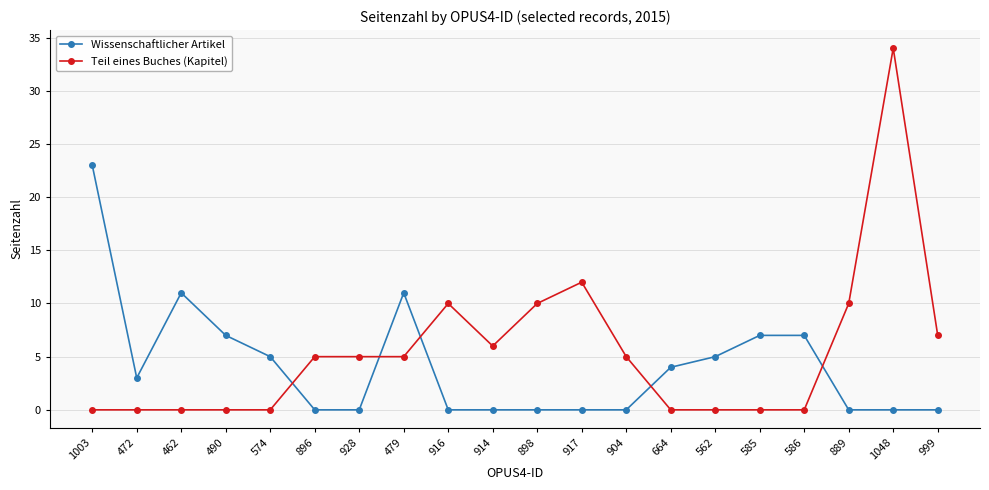

True or false: Teil eines Buches (Kapitel) and Wissenschaftlicher Artikel cross at least once.

True